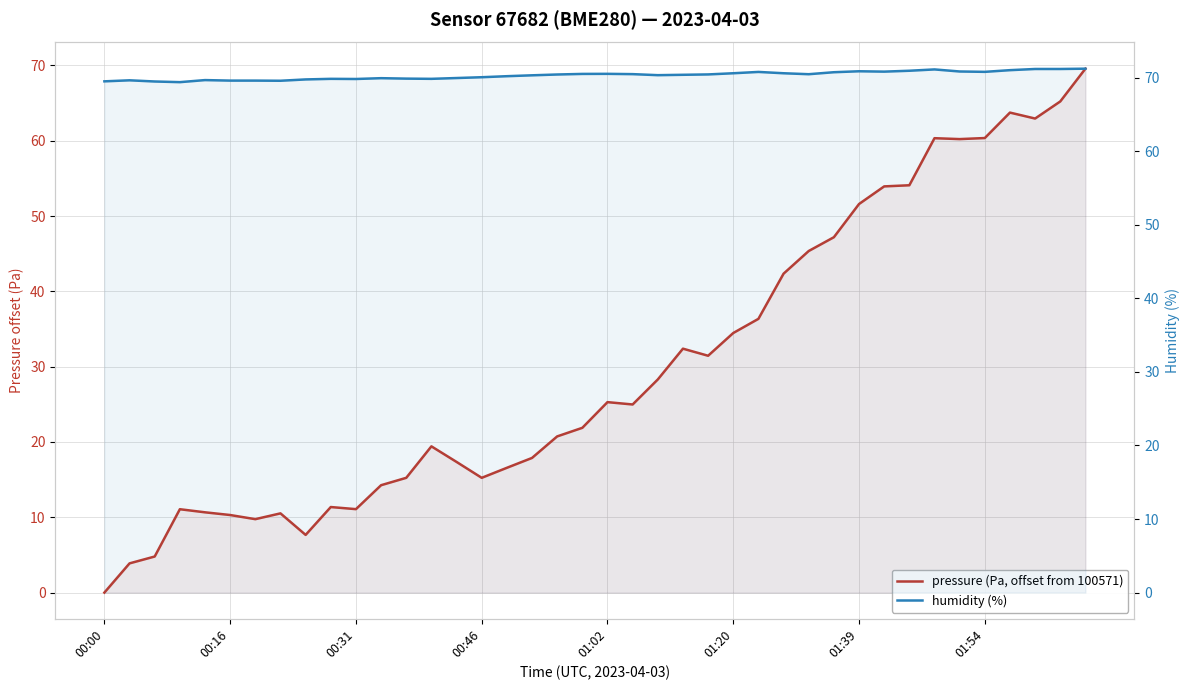

Reading left to right, transcribe all the data shown in this chart.

pressure (Pa, offset from 100571): 0.0	3.9	4.8	11.1	10.7	10.3	9.8	10.5	7.7	11.4	11.1	14.3	15.2	19.4	17.4	15.2	16.6	17.9	20.7	21.9	25.3	25.0	28.3	32.4	31.4	34.5	36.4	42.4	45.4	47.2	51.6	53.9	54.1	60.3	60.2	60.4	63.7	62.9	65.2	69.6
humidity (%): 69.5	69.6	69.5	69.4	69.7	69.6	69.6	69.6	69.8	69.8	69.8	69.9	69.9	69.8	70.0	70.1	70.2	70.3	70.4	70.5	70.5	70.5	70.3	70.4	70.4	70.6	70.8	70.6	70.5	70.7	70.9	70.8	70.9	71.1	70.8	70.8	71.0	71.2	71.2	71.2